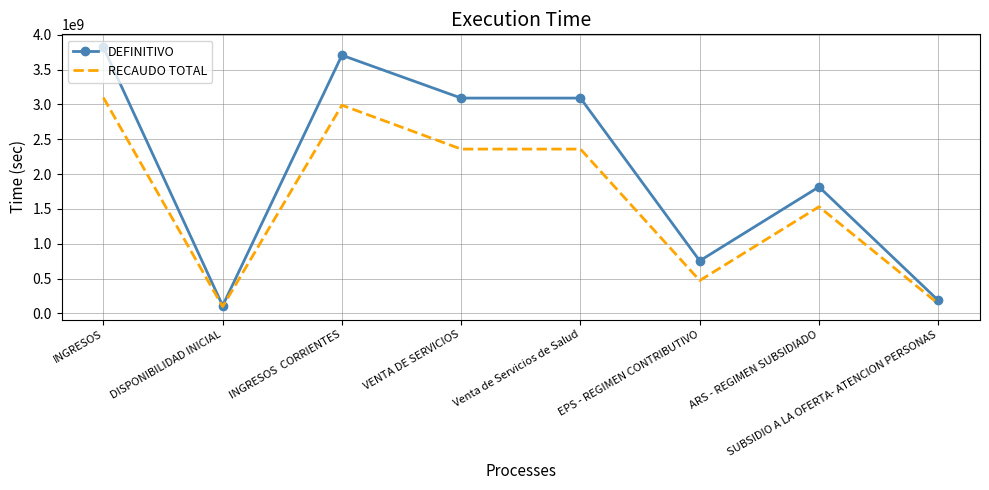

What is the sum of the RECAUDO TOTAL values at ARS - REGIMEN SUBSIDIADO and INGRESOS?

4629443852